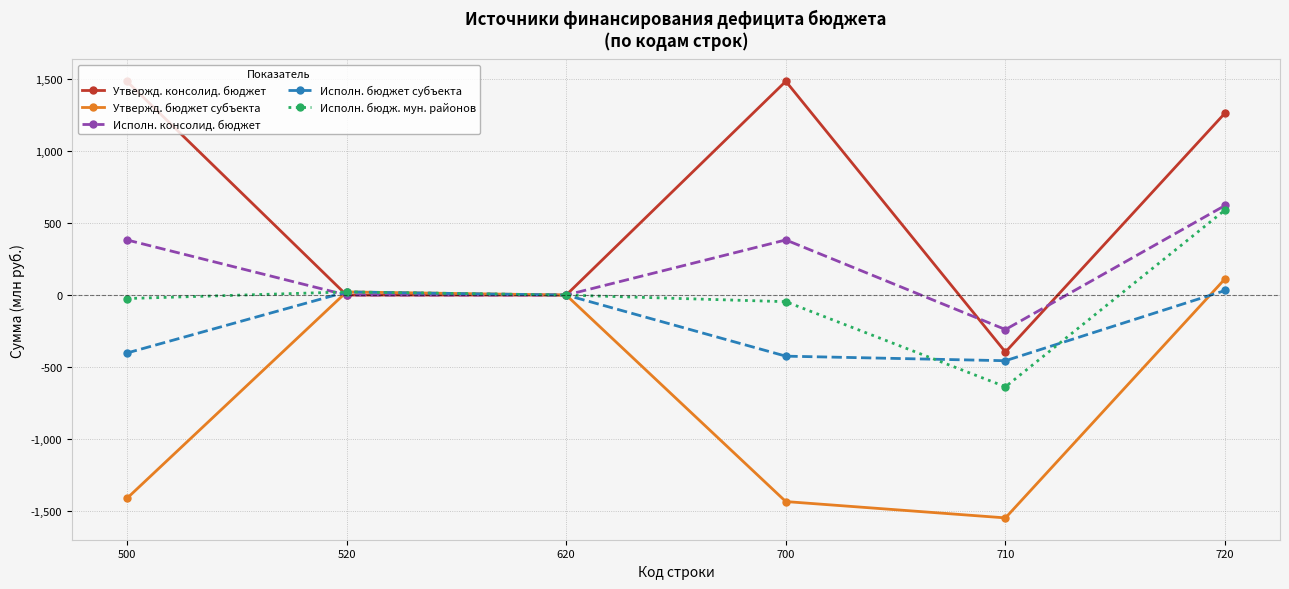

Count the number of data series in this chart.

5